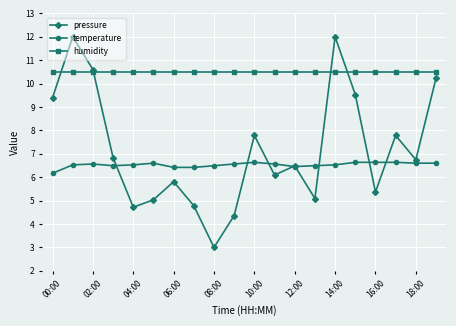

Does the chart display data point markers on the line(s)?

Yes